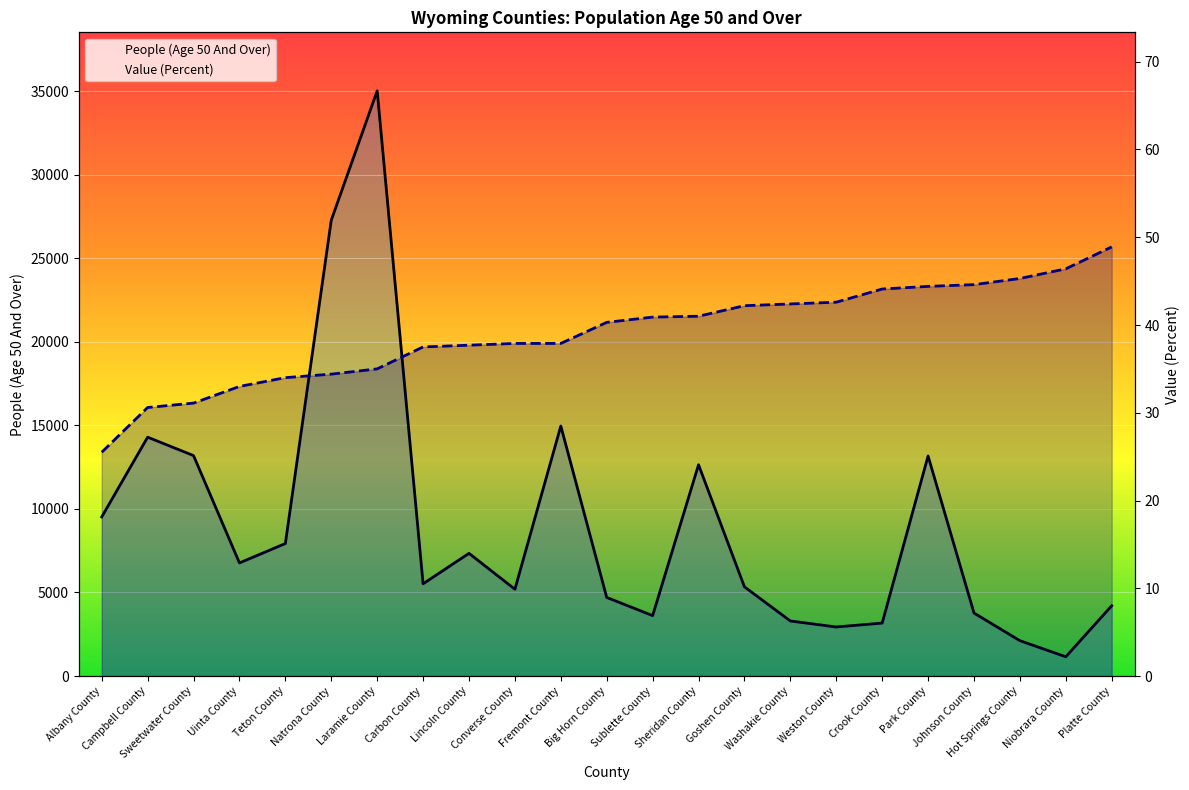

True or false: People (Age 50 And Over) and Value (Percent) intersect in this chart.

False